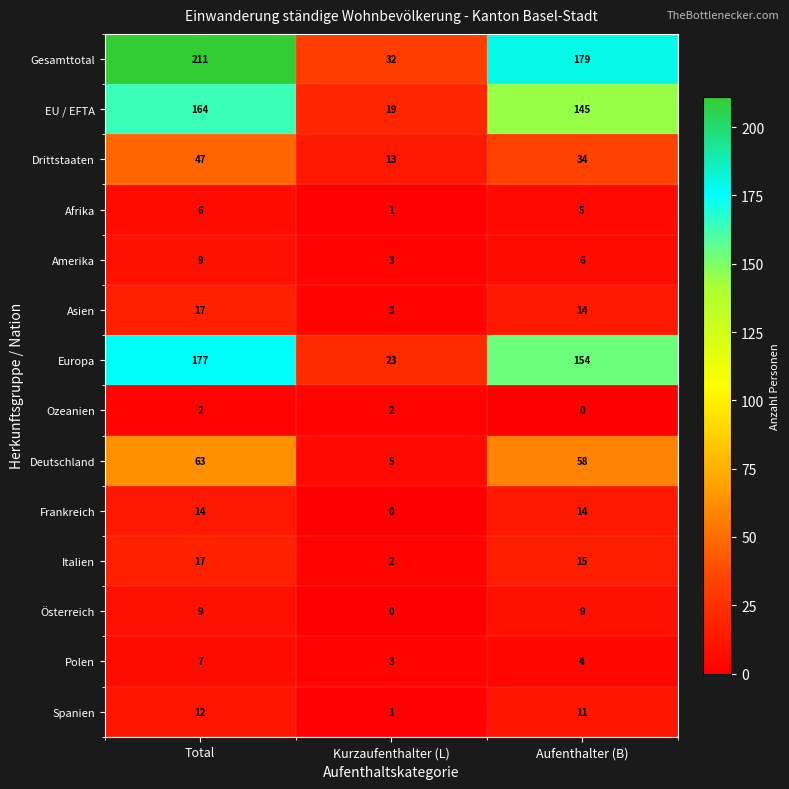

What is the difference between the Gesamttotal values at Kurzaufenthalter (L) and Total?

179